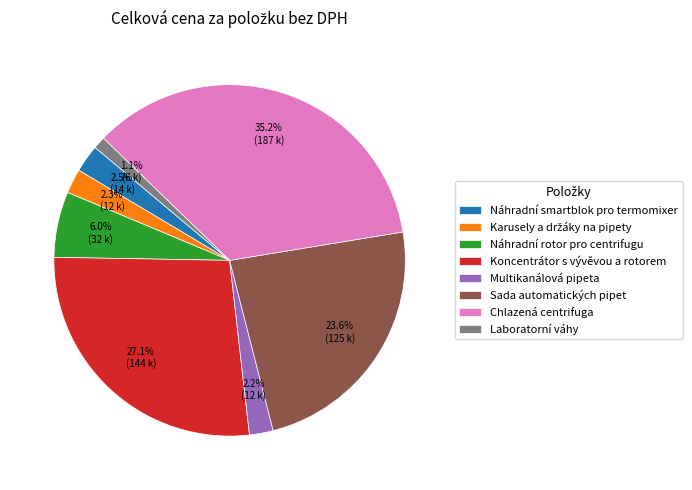

Is the sum of Sada automatických pipet and Chlazená centrifuga greater than half?

Yes